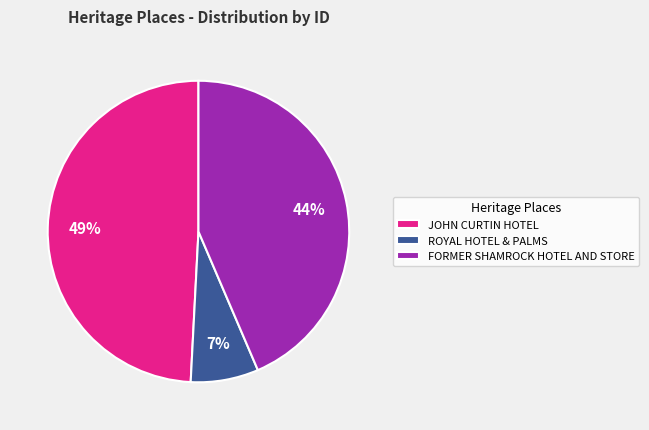

How many segments does this pie chart have?

3